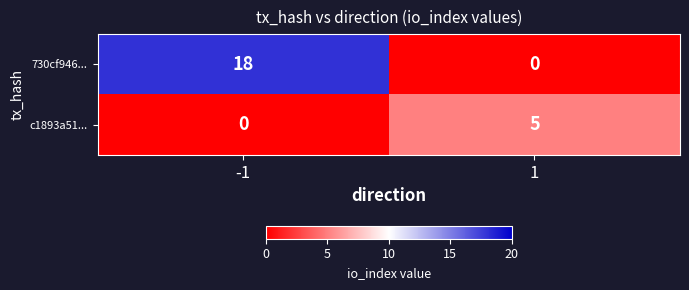

What is the highest value of the 730cf946... series?

18